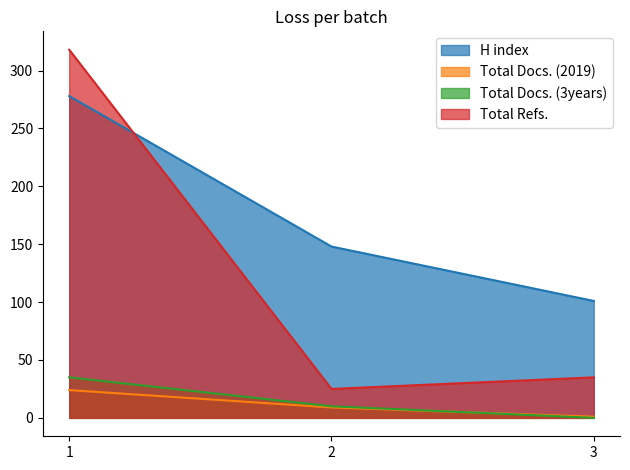

At which label does Total Refs. reach its peak?

1